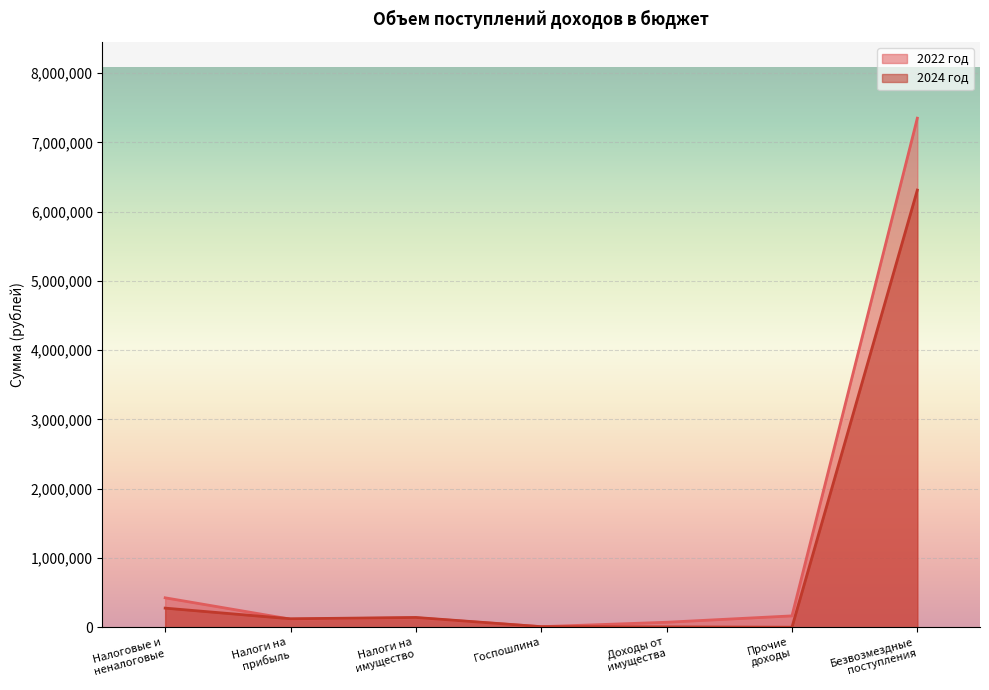

Which series has the largest range (max minus min)?

2022 год